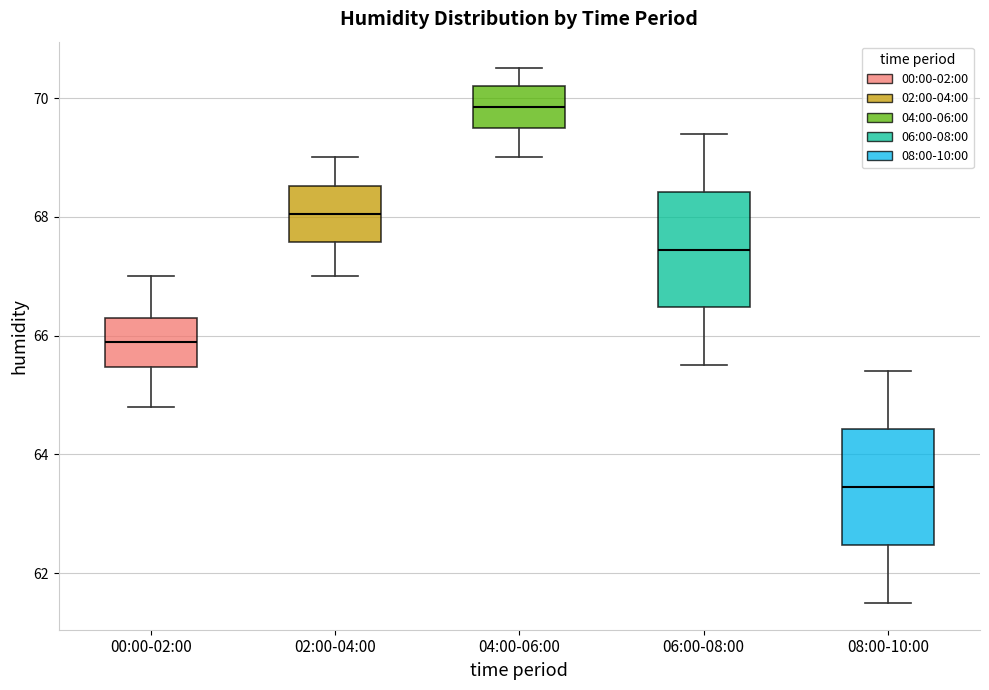

Reading left to right, read every box against the y-axis: the position of its median line, the range the box covers, and the ends of its whiskers. The values are not printed on the chart, so give them approximately, as read against the axis.

00:00-02:00: median 66.0, box 65.4 to 66.4, whiskers 64.8 to 67.0
02:00-04:00: median 68.0, box 67.6 to 68.6, whiskers 67.0 to 69.0
04:00-06:00: median 69.8, box 69.6 to 70.2, whiskers 69.0 to 70.6
06:00-08:00: median 67.4, box 66.4 to 68.4, whiskers 65.6 to 69.4
08:00-10:00: median 63.4, box 62.4 to 64.4, whiskers 61.6 to 65.4